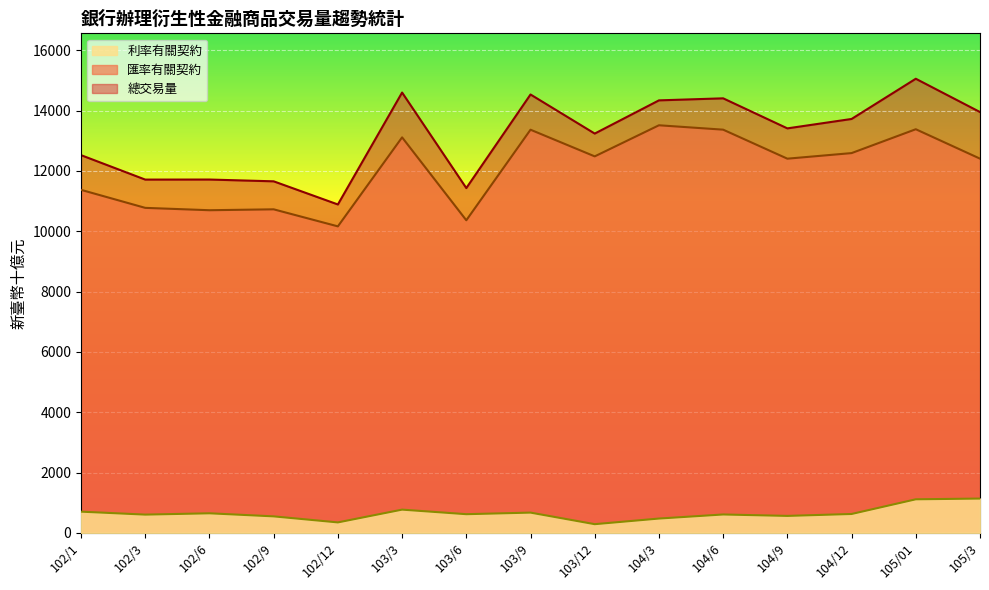

How many lines are shown in the chart?

3